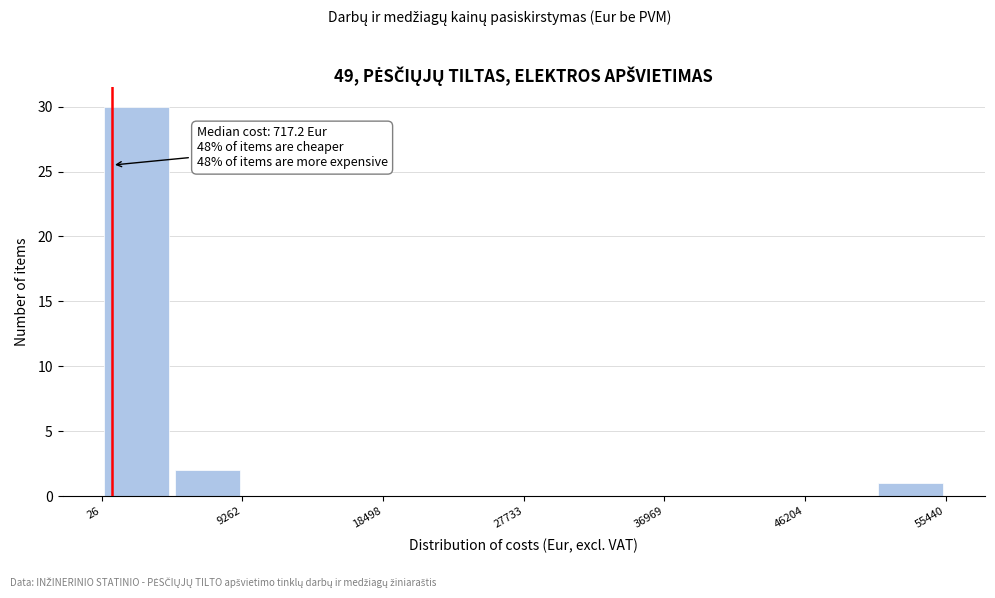

Which range on the x-axis has the tallest bar?

0 to 5000